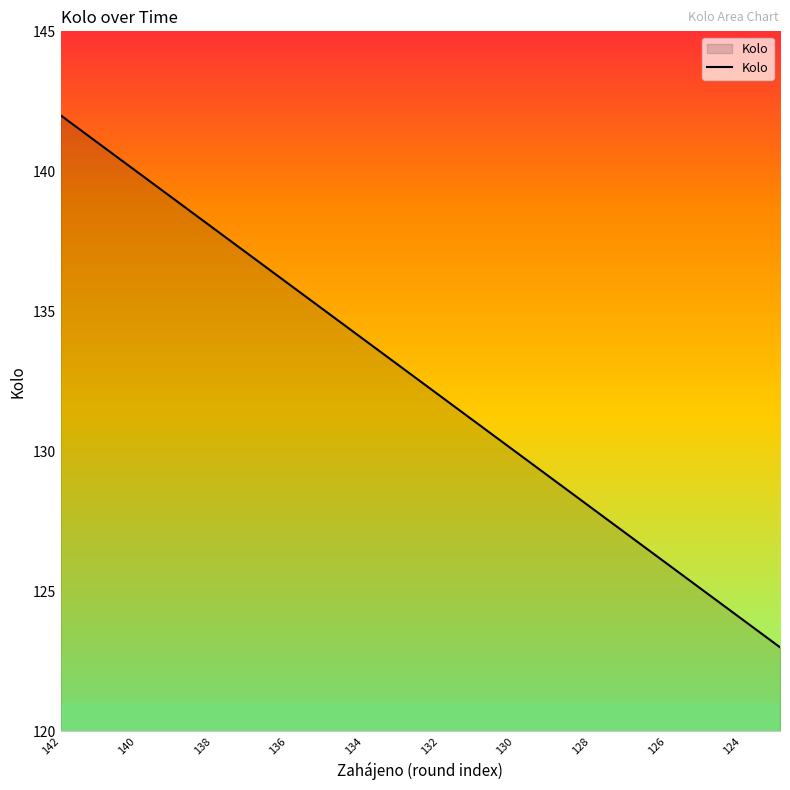

What is the smallest value displayed?

123